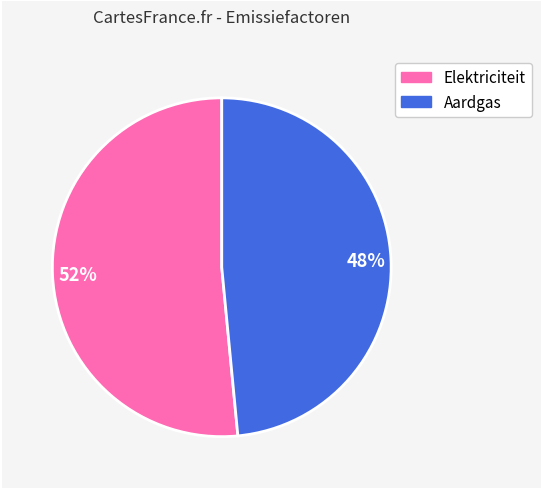

Is there any slice that represents more than half of the pie?

Yes